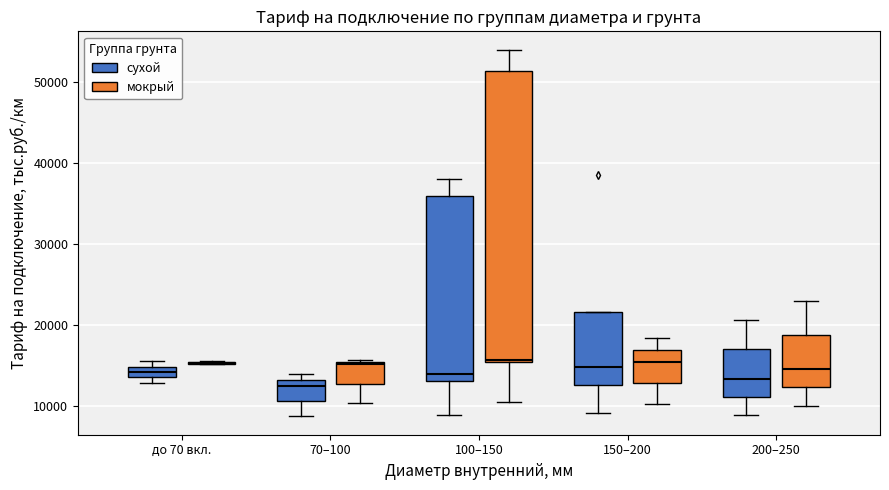

Where is the lower edge of the box for 70–100 (мокрый) on the y-axis? The values are not printed on the chart, so give them approximately, as read against the axis.

13000